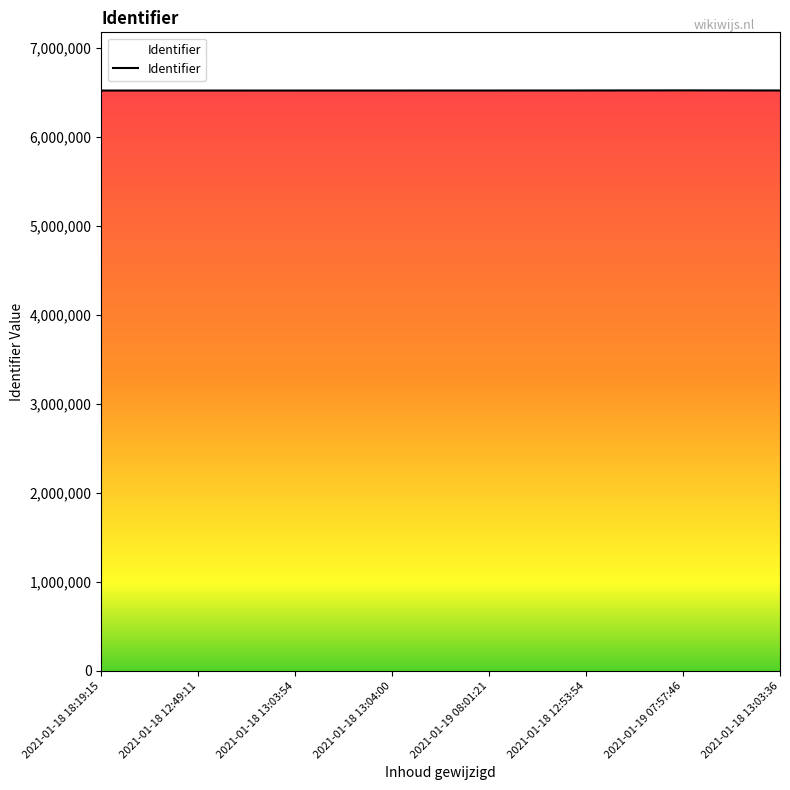

What position from the right is 2021-01-18 18:19:15?

8